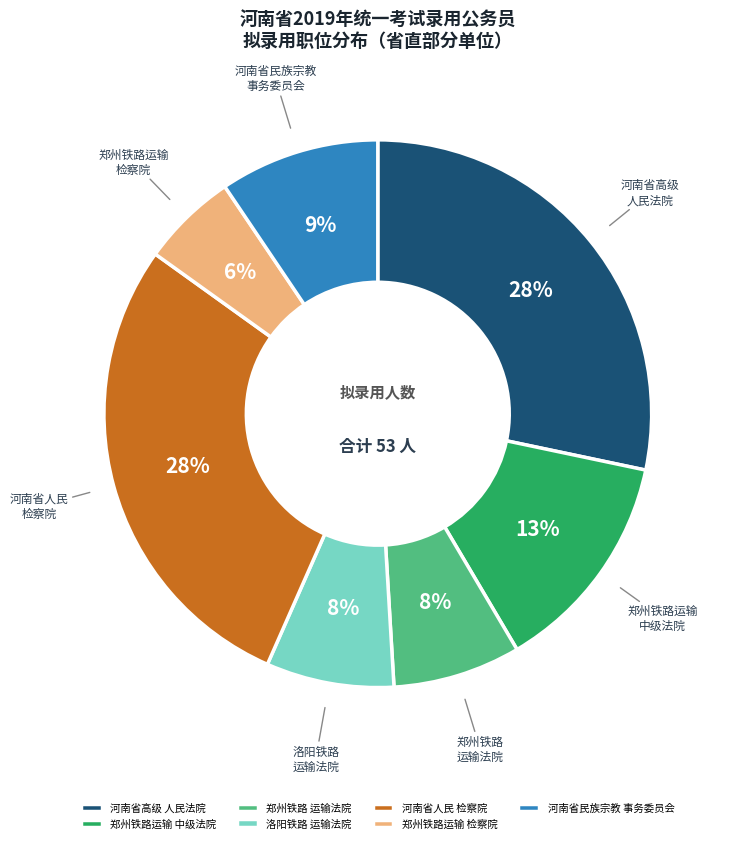

What percentage is the 洛阳铁路 运输法院 slice, to the nearest percent?

8%